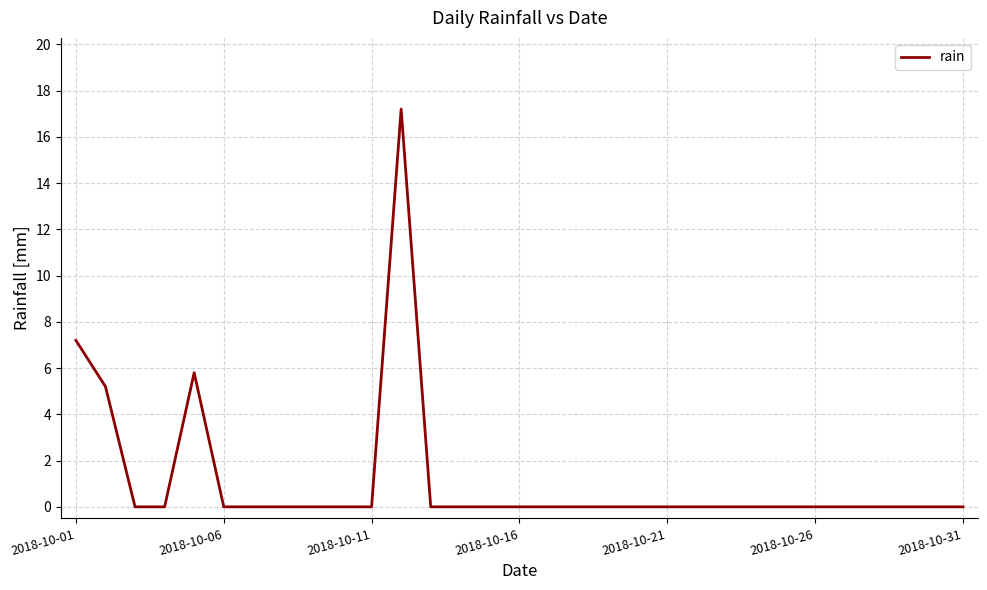

What is the maximum value shown in the chart?

17.2